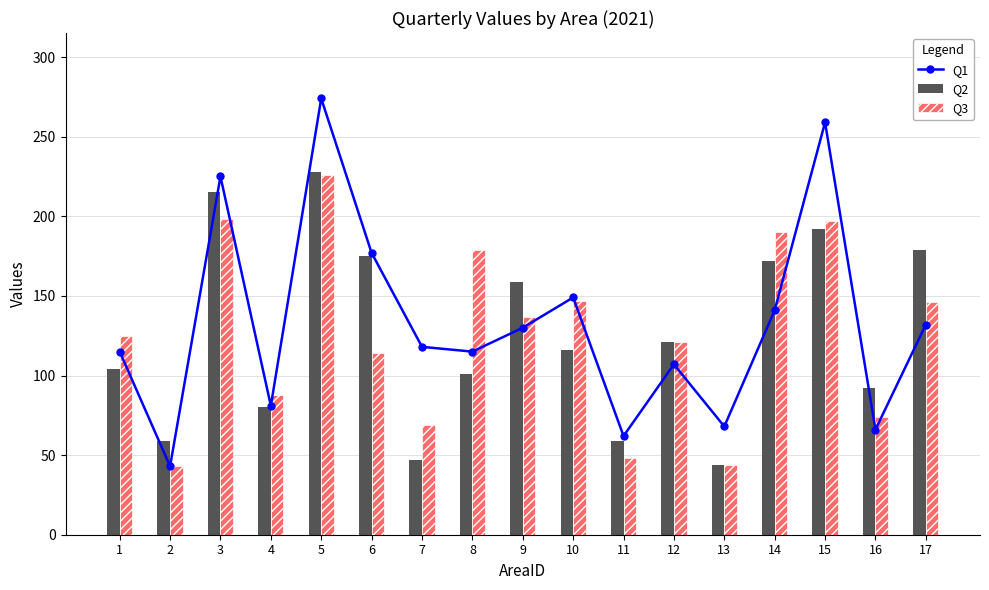

Rank the categories by Q2 value from lowest to highest.

13, 7, 2, 11, 4, 16, 8, 1, 10, 12, 9, 14, 6, 17, 15, 3, 5